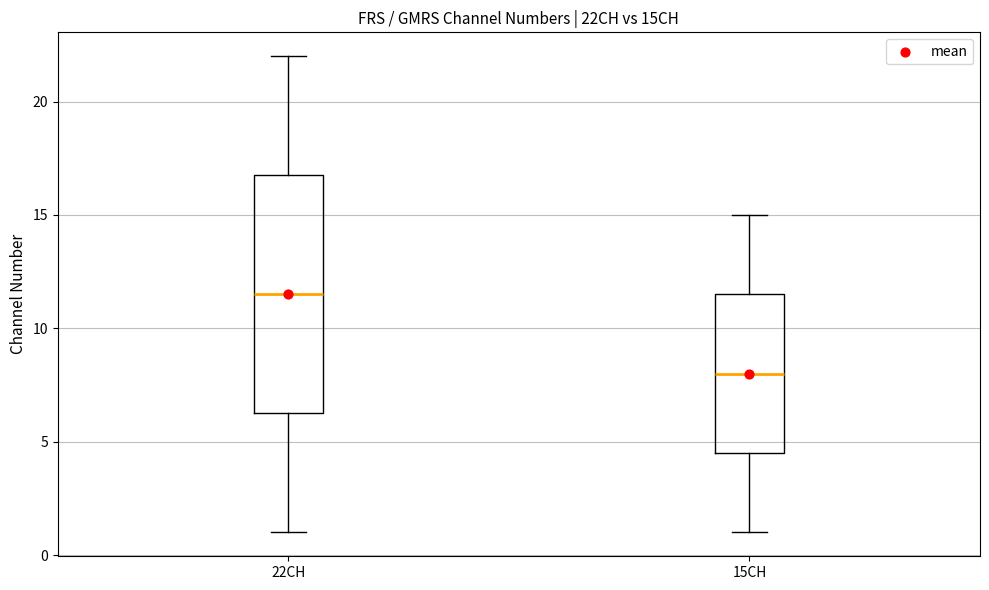

Reading left to right, read every box against the y-axis: the position of its median line, the range the box covers, and the ends of its whiskers. The values are not printed on the chart, so give them approximately, as read against the axis.

22CH: median 11.5, box 6.5 to 17.0, whiskers 1.0 to 22.0
15CH: median 8.0, box 4.5 to 11.5, whiskers 1.0 to 15.0